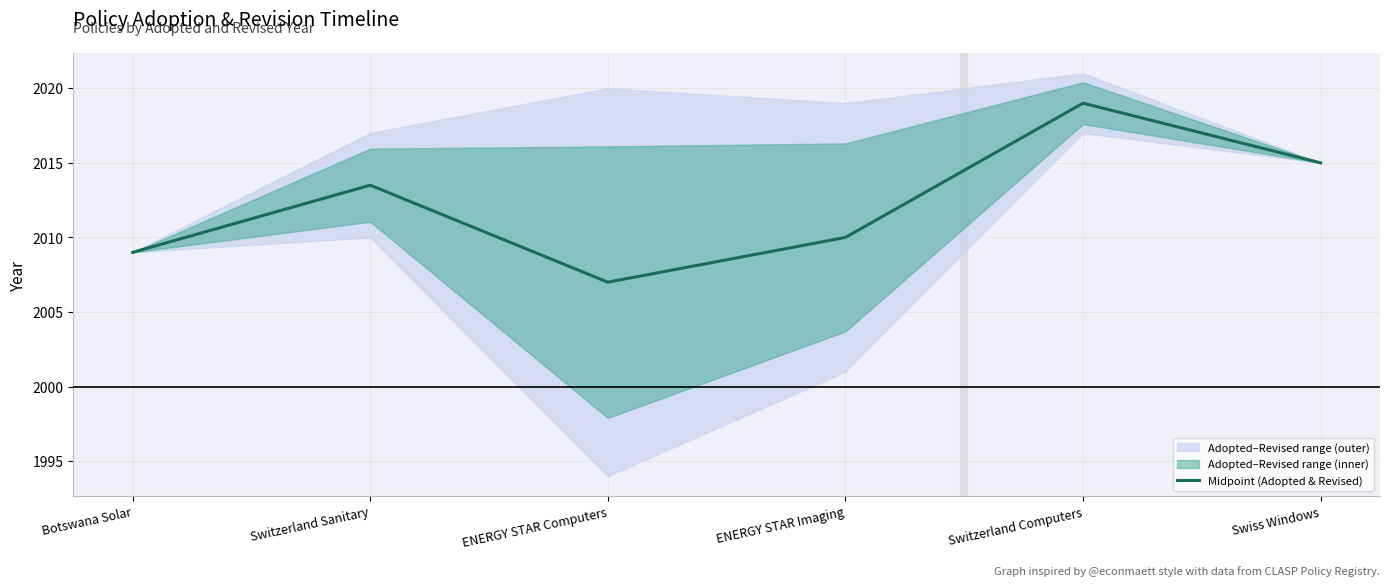

How many points are lower than both their immediate neighbors (excluding endpoints)?

1